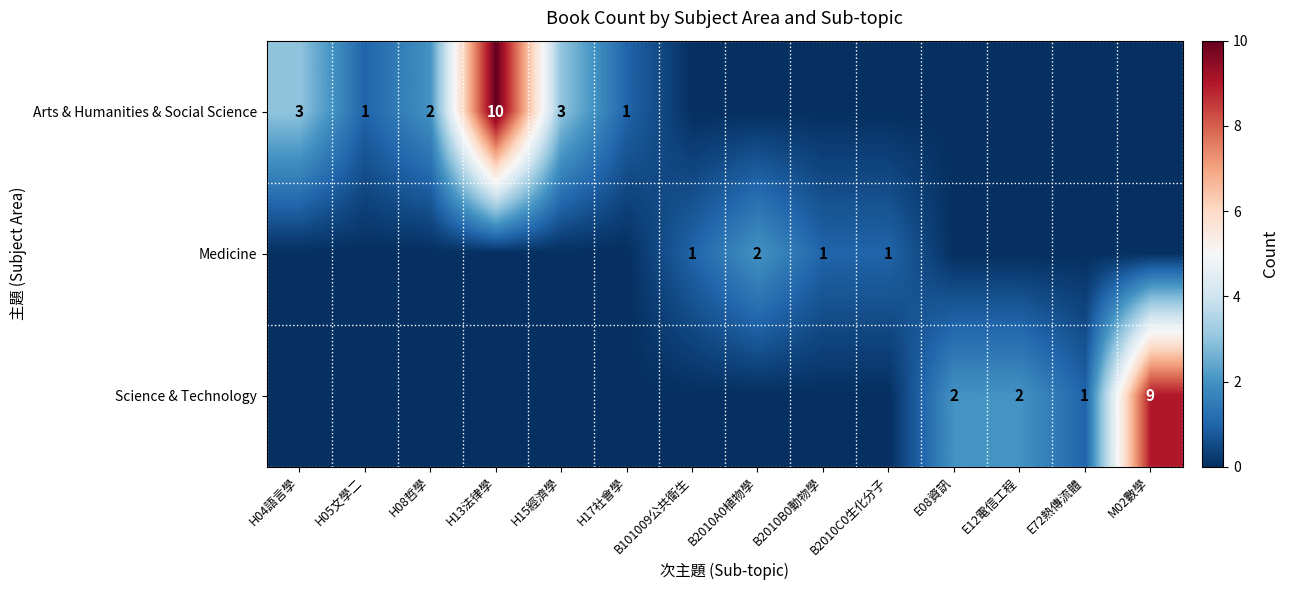

At how many categories does at least one series exceed 1?

8